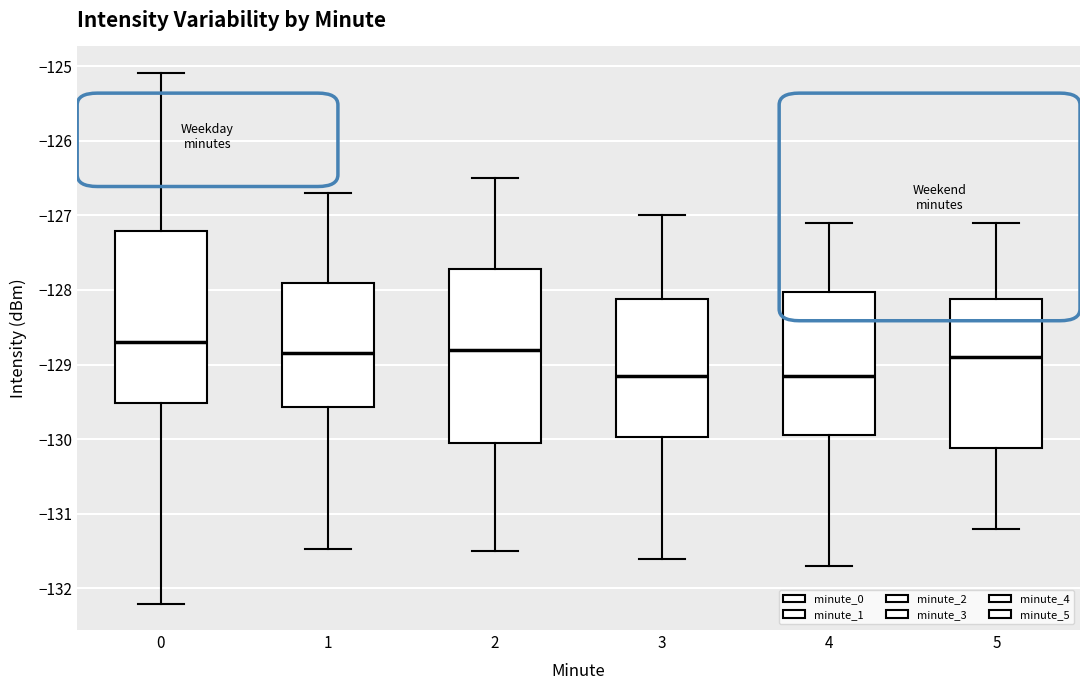

Reading left to right, transcribe this box plot: for each box, give where its median line is, the range the box spans, and where its two whiskers end, as read against the y-axis. The values are not printed on the chart, so give them approximately, as read against the axis.

0: median -128.7, box -129.5 to -127.2, whiskers -132.2 to -125.1
1: median -128.8, box -129.6 to -127.9, whiskers -131.5 to -126.7
2: median -128.8, box -130.0 to -127.7, whiskers -131.5 to -126.5
3: median -129.1, box -130.0 to -128.1, whiskers -131.6 to -127.0
4: median -129.1, box -129.9 to -128.0, whiskers -131.7 to -127.1
5: median -128.9, box -130.1 to -128.1, whiskers -131.2 to -127.1